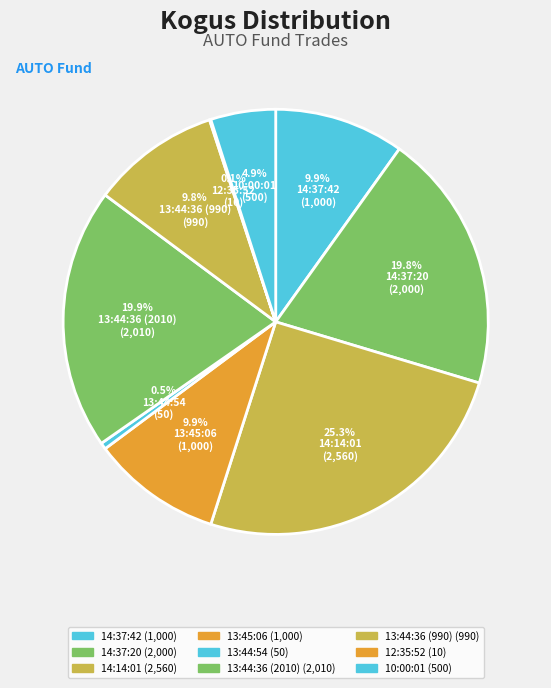

Combined, what portion of the pie is 14:14:01 and 10:00:01?

30.2%